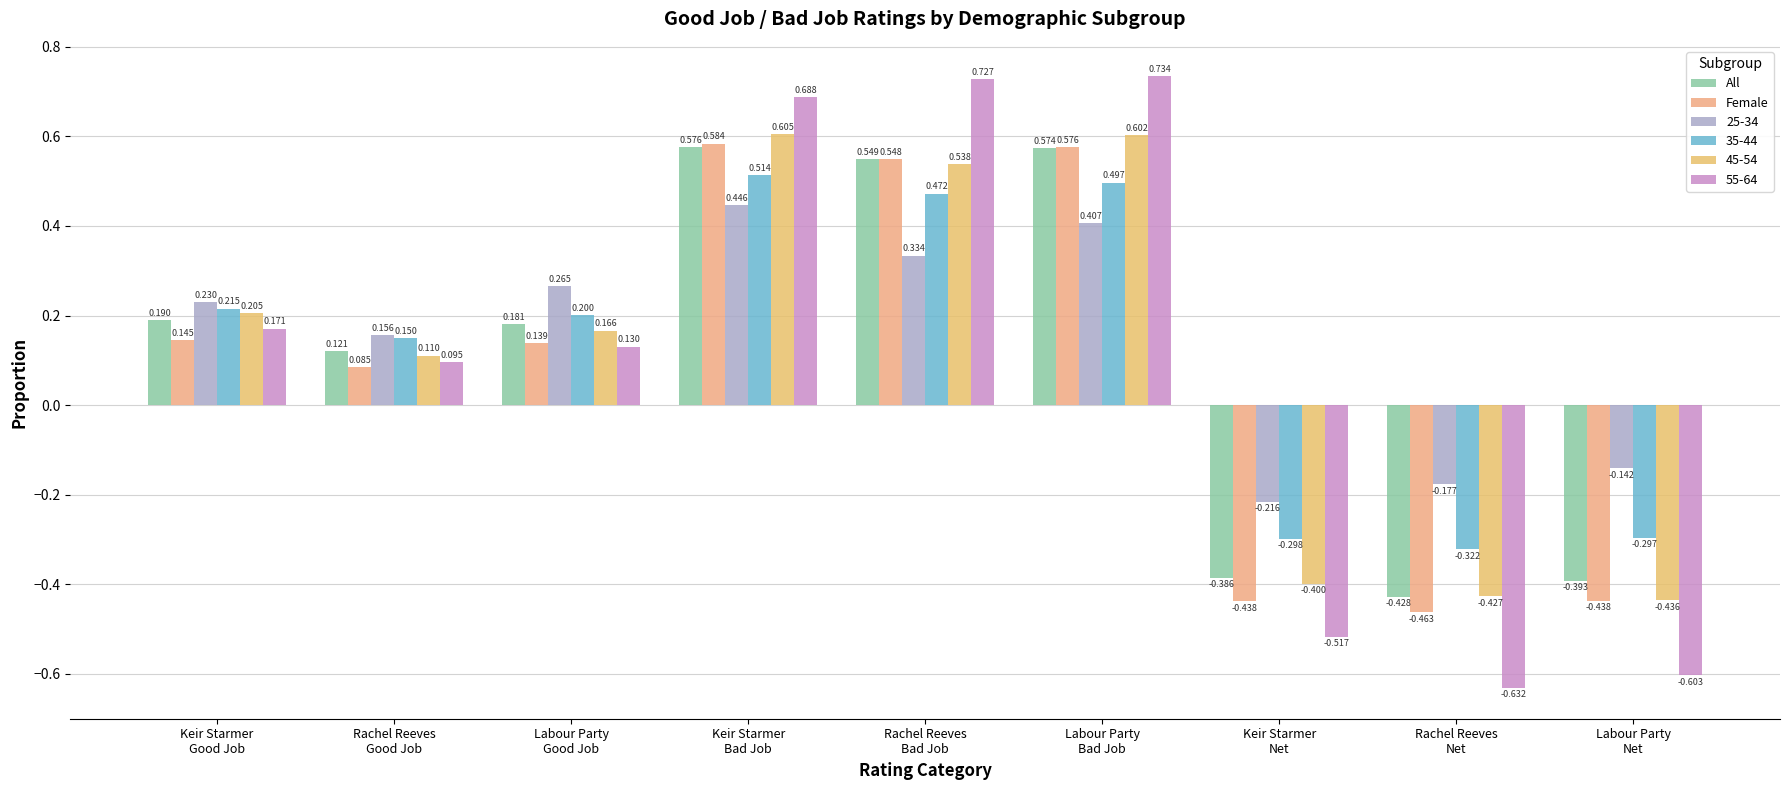

At how many categories does at least one series exceed 0?

6